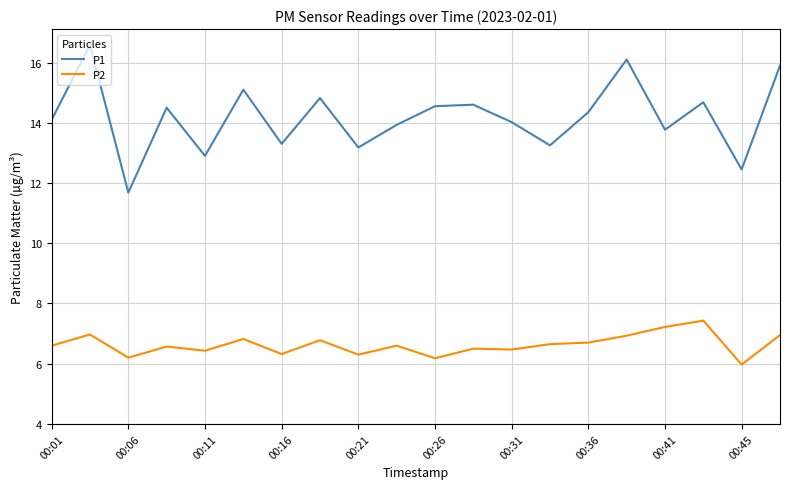

Rank the series by their maximum value, from highest to lowest.

P1, P2